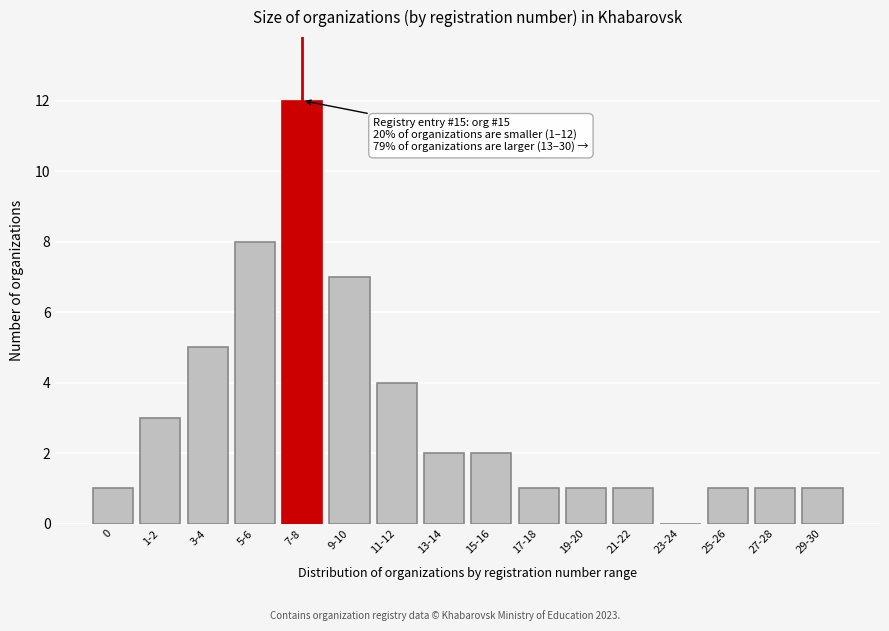

Reading left to right, extract all data points from this chart.

0=1	1-2=3	3-4=5	5-6=8	7-8=12	9-10=7	11-12=4	13-14=2	15-16=2	17-18=1	19-20=1	21-22=1	23-24=0	25-26=1	27-28=1	29-30=1